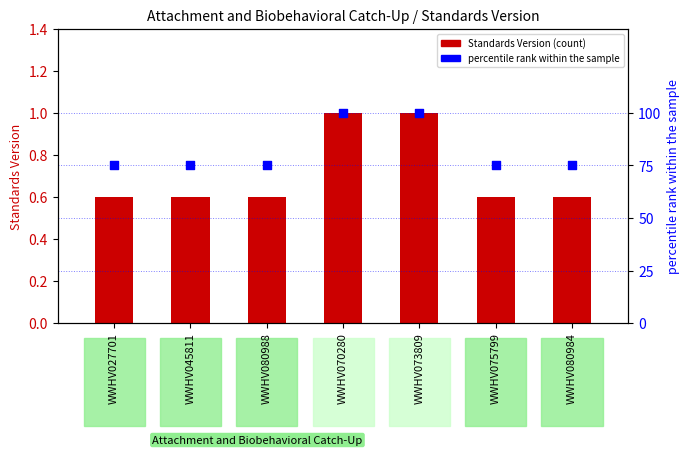

Which series has the largest total across all categories?

percentile rank within the sample